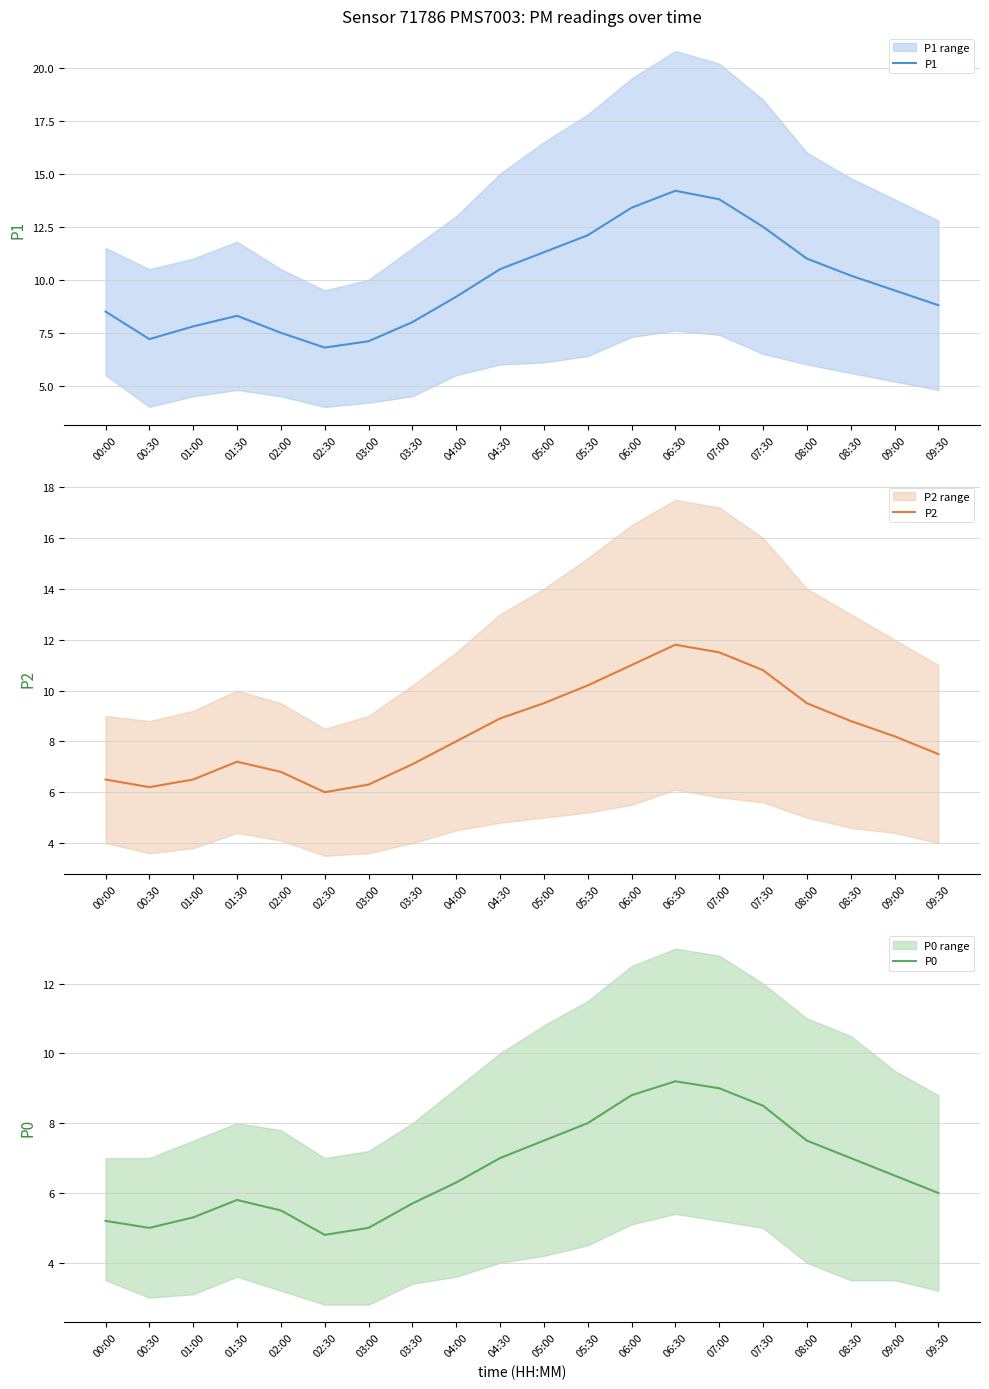

Reading left to right, transcribe all the data shown in this chart.

P1: 00:00=8.5	00:30=7.2	01:00=7.8	01:30=8.3	02:00=7.5	02:30=6.8	03:00=7.1	03:30=8.0	04:00=9.2	04:30=10.5	05:00=11.3	05:30=12.1	06:00=13.4	06:30=14.2	07:00=13.8	07:30=12.5	08:00=11.0	08:30=10.2	09:00=9.5	09:30=8.8
P2: 00:00=6.5	00:30=6.2	01:00=6.5	01:30=7.2	02:00=6.8	02:30=6.0	03:00=6.3	03:30=7.1	04:00=8.0	04:30=8.9	05:00=9.5	05:30=10.2	06:00=11.0	06:30=11.8	07:00=11.5	07:30=10.8	08:00=9.5	08:30=8.8	09:00=8.2	09:30=7.5
P0: 00:00=5.2	00:30=5.0	01:00=5.3	01:30=5.8	02:00=5.5	02:30=4.8	03:00=5.0	03:30=5.7	04:00=6.3	04:30=7.0	05:00=7.5	05:30=8.0	06:00=8.8	06:30=9.2	07:00=9.0	07:30=8.5	08:00=7.5	08:30=7.0	09:00=6.5	09:30=6.0